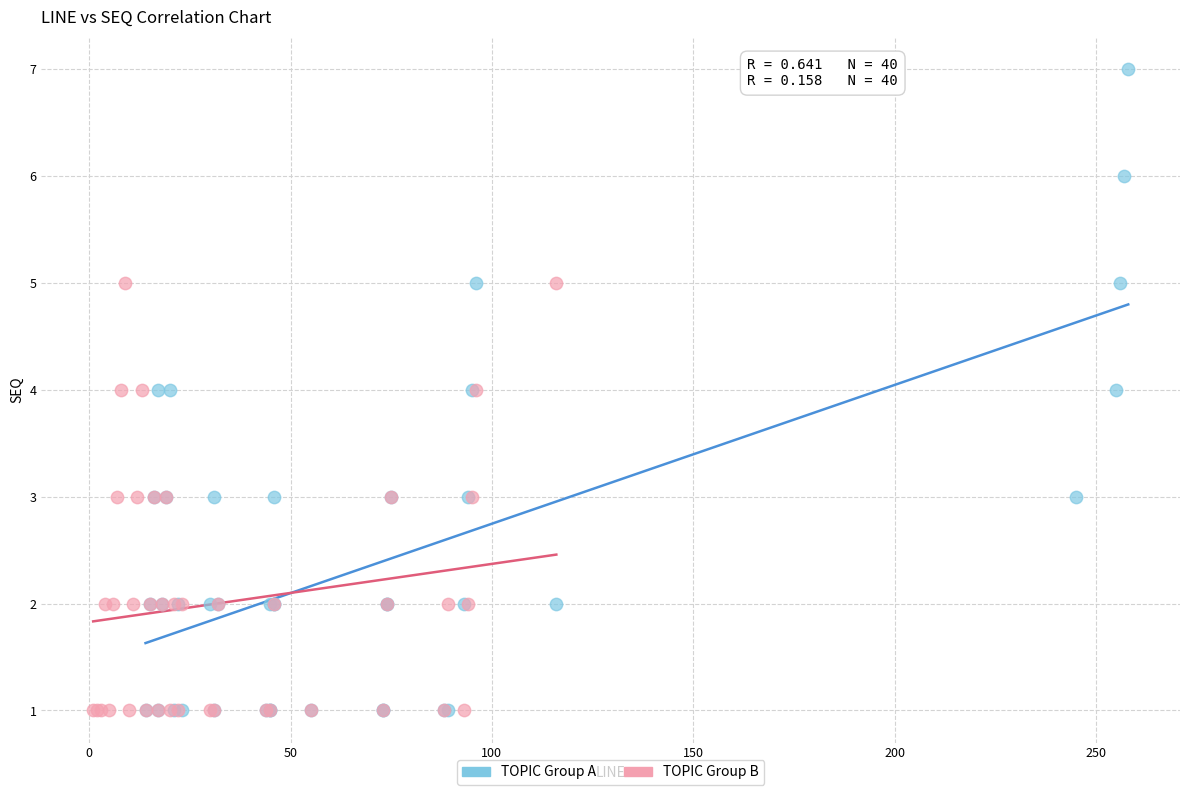

Which series has the widest spread of Y values?

TOPIC Group A